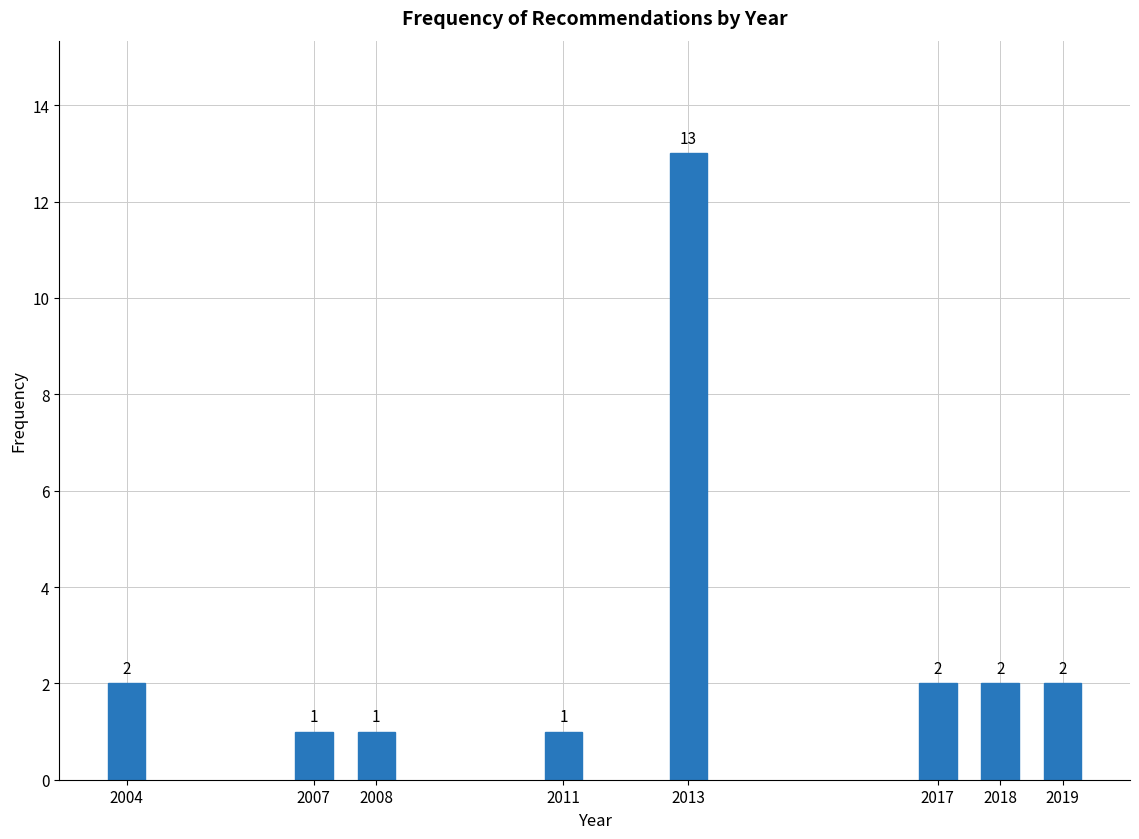

Reading left to right, extract all data points from this chart.

2004=2	2007=1	2008=1	2011=1	2013=13	2017=2	2018=2	2019=2